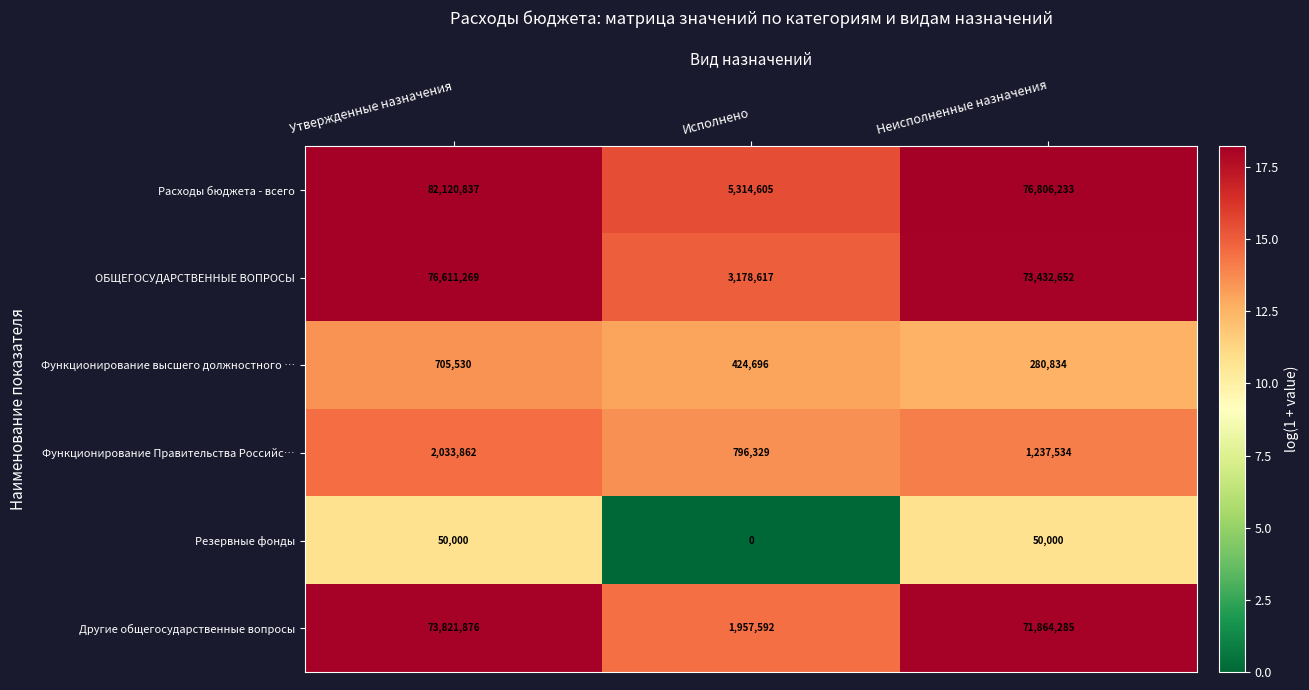

What is the total value across all series at Исполнено?

11671839